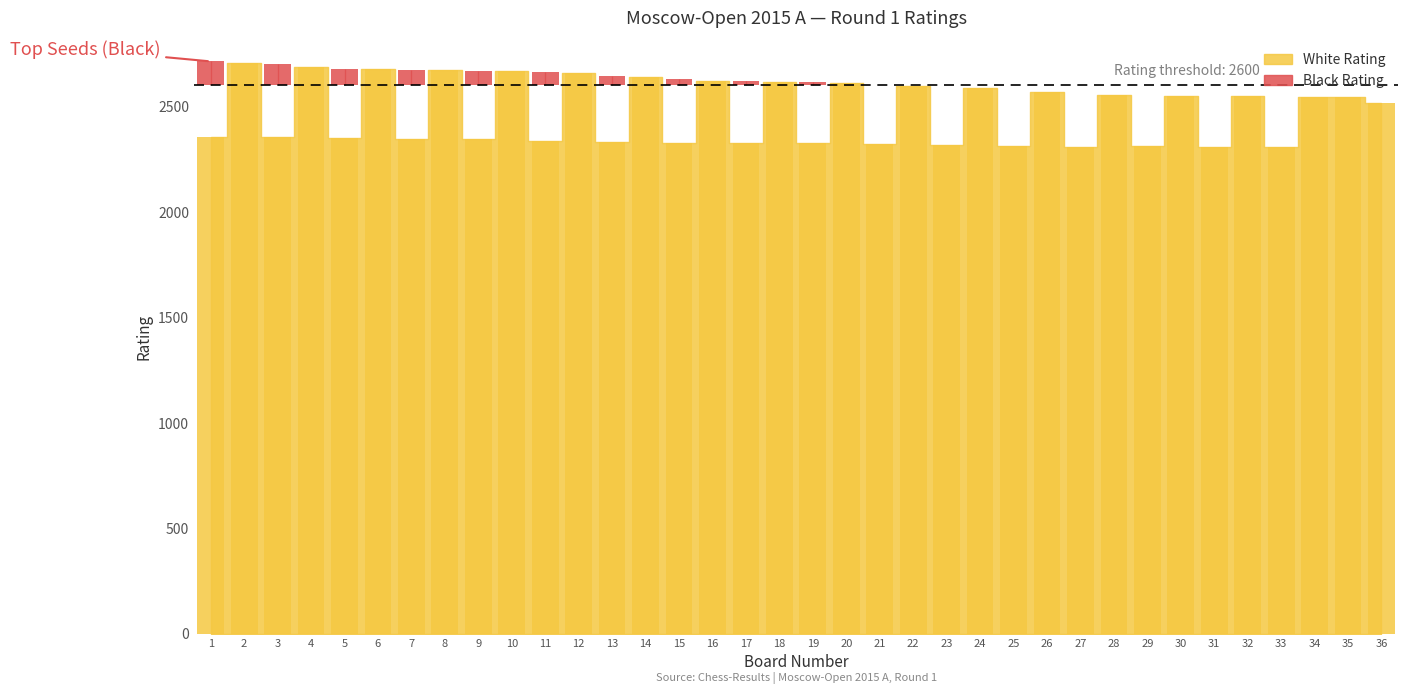

Rank the categories by value from lowest to highest.

27, 33, 31, 29, 25, 23, 21, 19, 17, 15, 13, 11, 9, 7, 5, 1, 3, 36, 35, 34, 30, 32, 28, 26, 24, 22, 20, 18, 16, 14, 12, 10, 8, 6, 4, 2